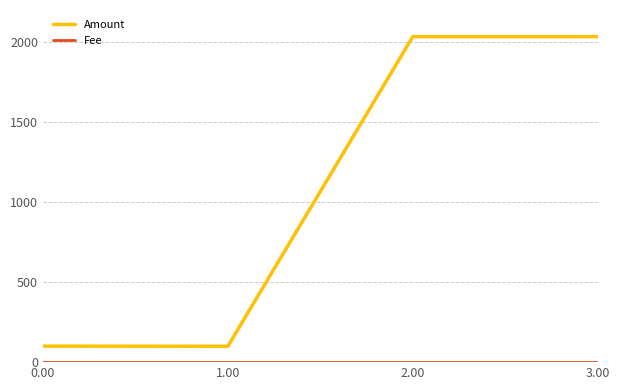

Where is the first local maximum for Amount?

2.00